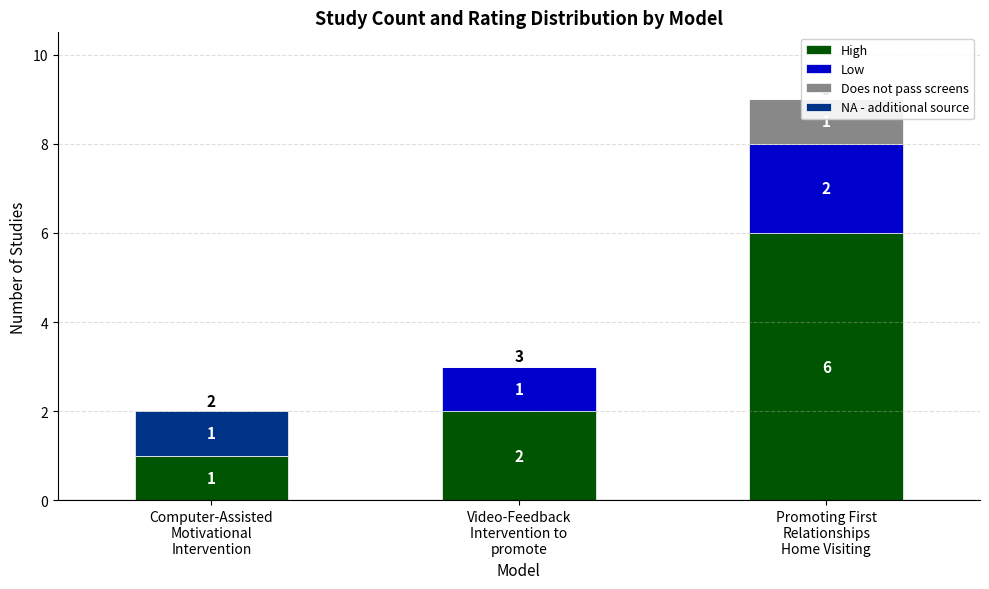

At which category does the chart reach its peak across all series?

Promoting First
Relationships
Home Visiting